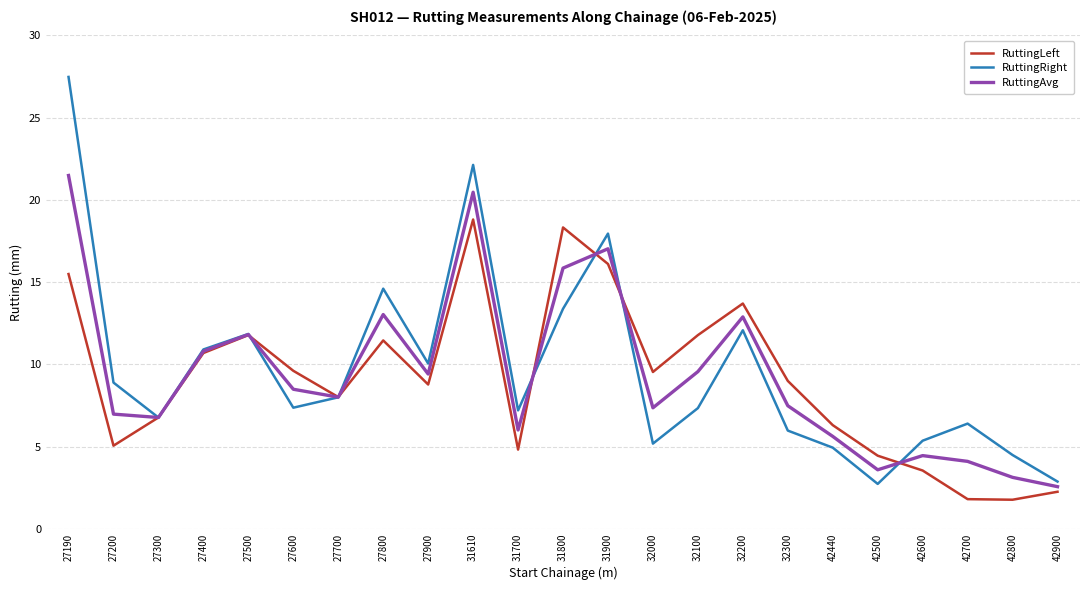

Rank the series by their maximum value, from highest to lowest.

RuttingRight, RuttingAvg, RuttingLeft